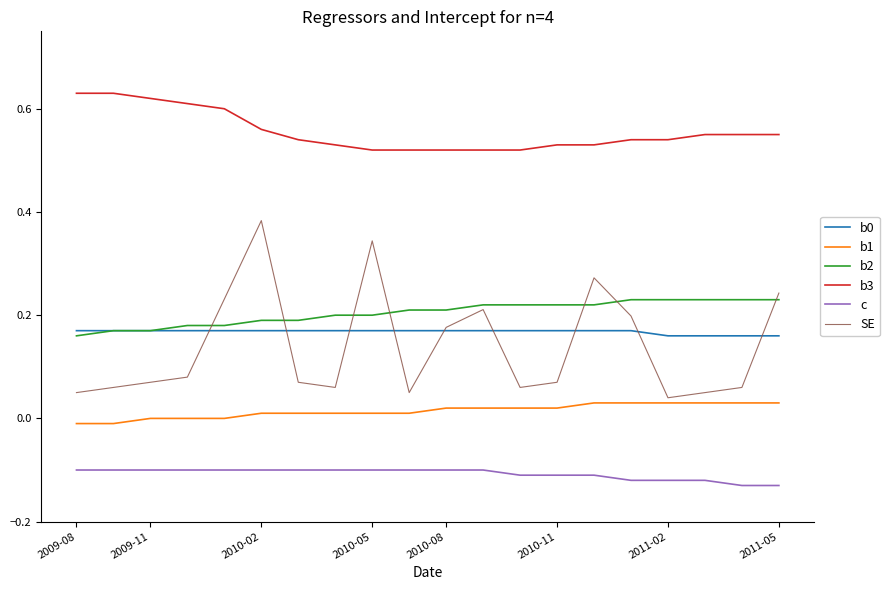

Which series ends up on top after the final intersection of SE and b2?

SE